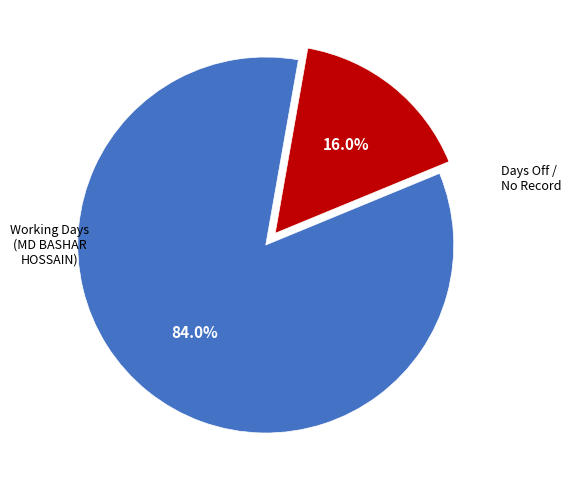

Count the number of slices in the pie.

2